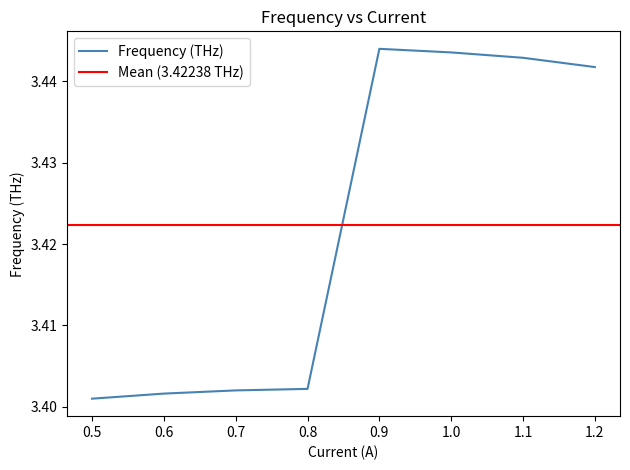

Count the number of data series in this chart.

1